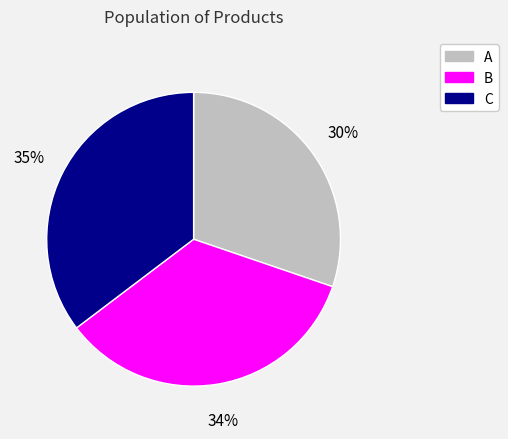

How many slices are in this pie chart?

3